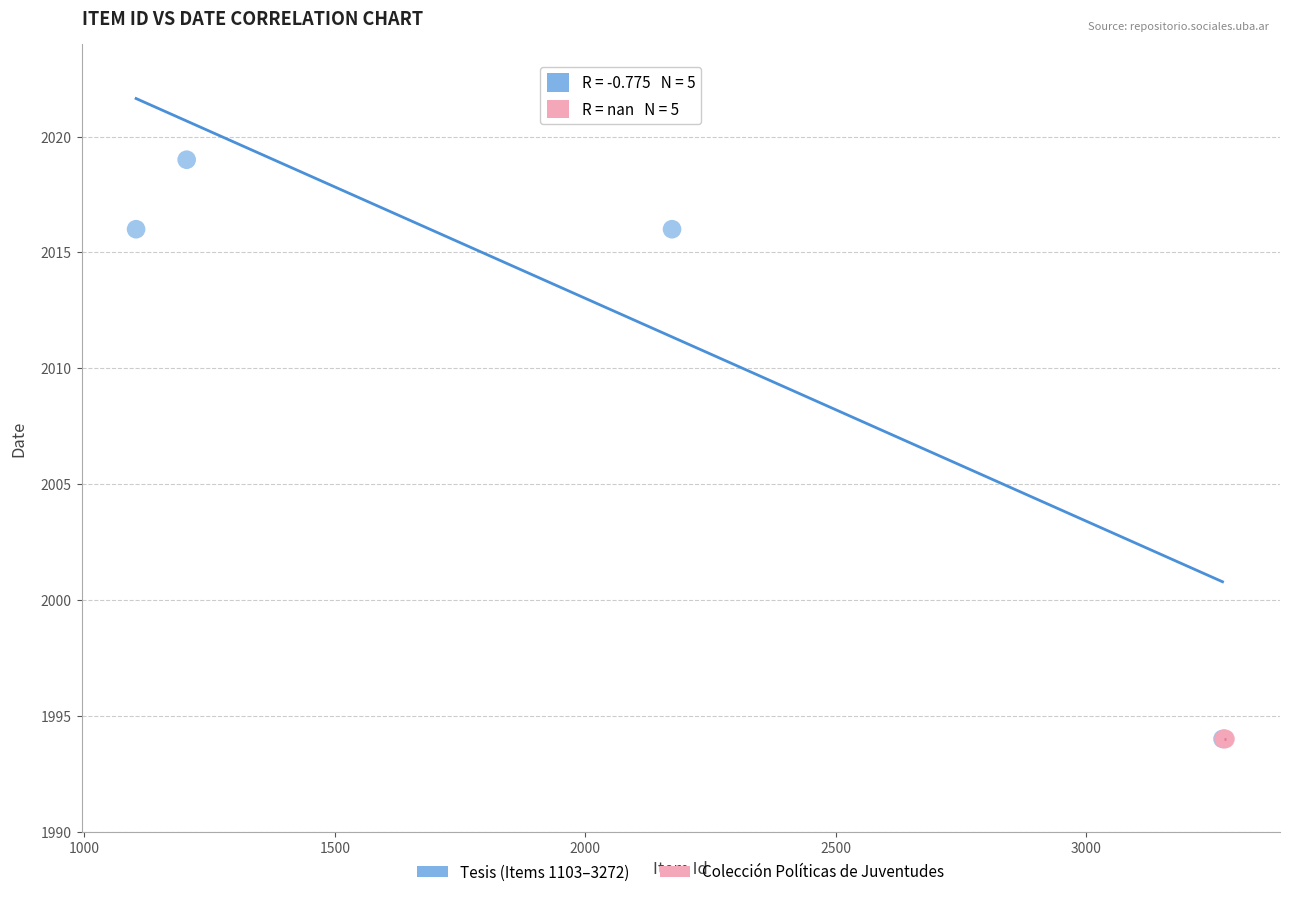

Which series reaches the maximum Y coordinate?

Tesis (Items 1103–3272)